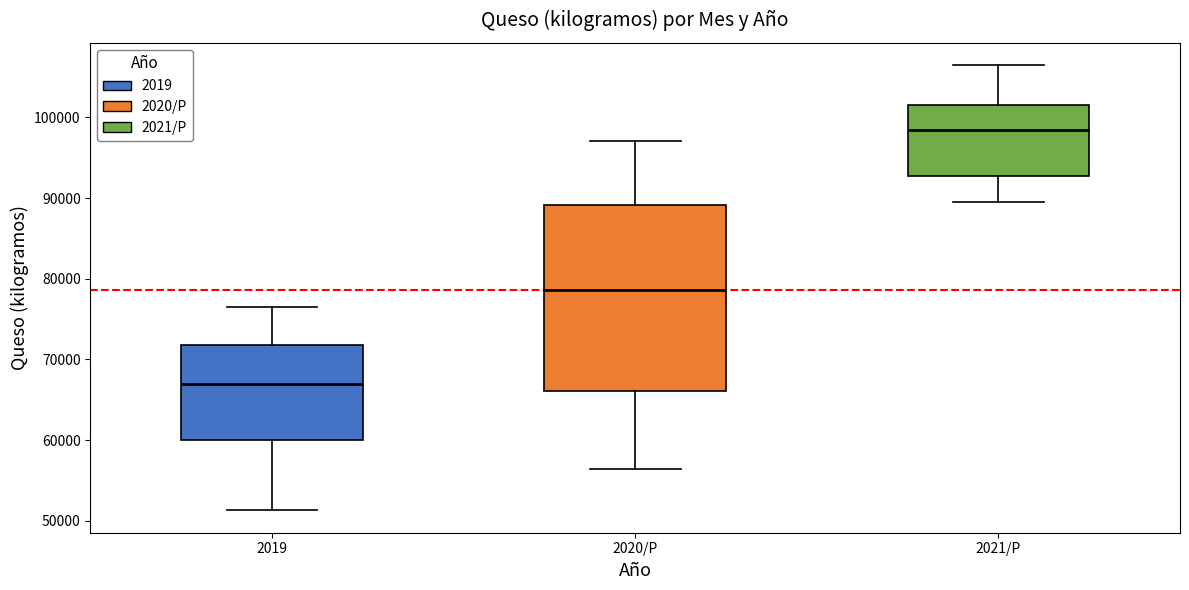

Reading left to right, read every box against the y-axis: the position of its median line, the range the box covers, and the ends of its whiskers. The values are not printed on the chart, so give them approximately, as read against the axis.

2019: median 67000, box 60000 to 72000, whiskers 51000 to 77000
2020/P: median 79000, box 66000 to 89000, whiskers 56000 to 97000
2021/P: median 98000, box 93000 to 102000, whiskers 89000 to 106000